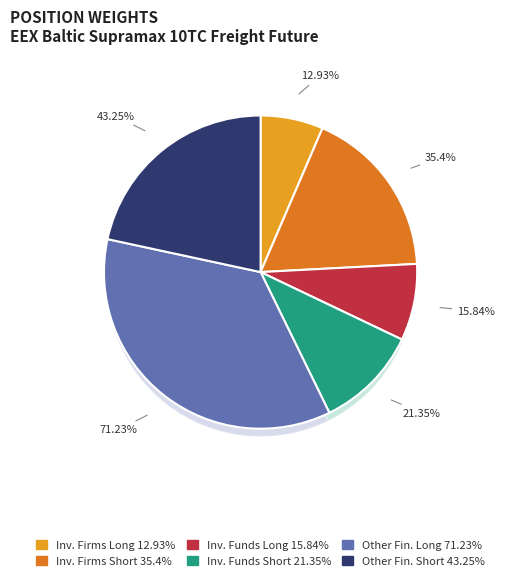

The Investment Firms Long slice represents 12% of the pie. True or false?

False